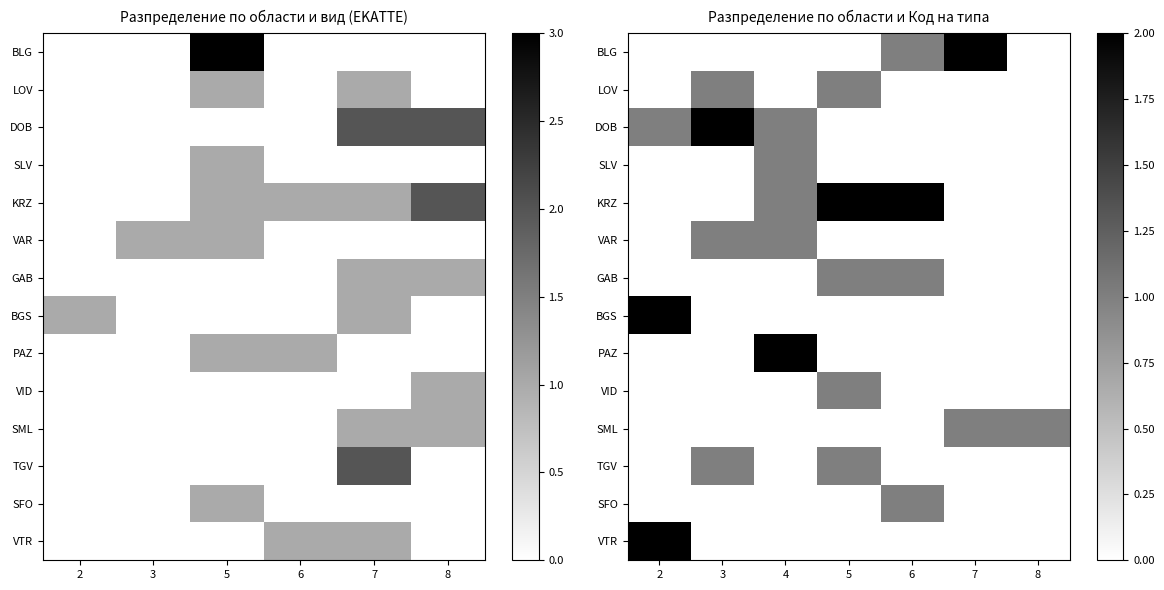

The BGS series shows 0 at 4. True or false?

True